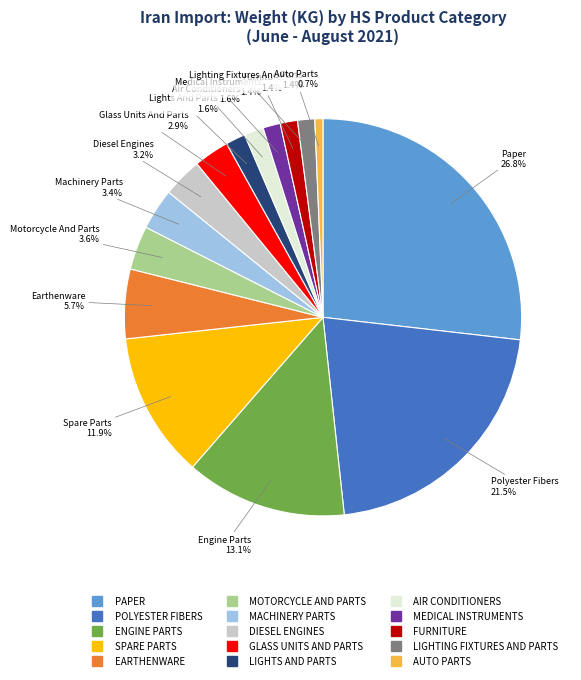

Does any single category account for the majority?

No